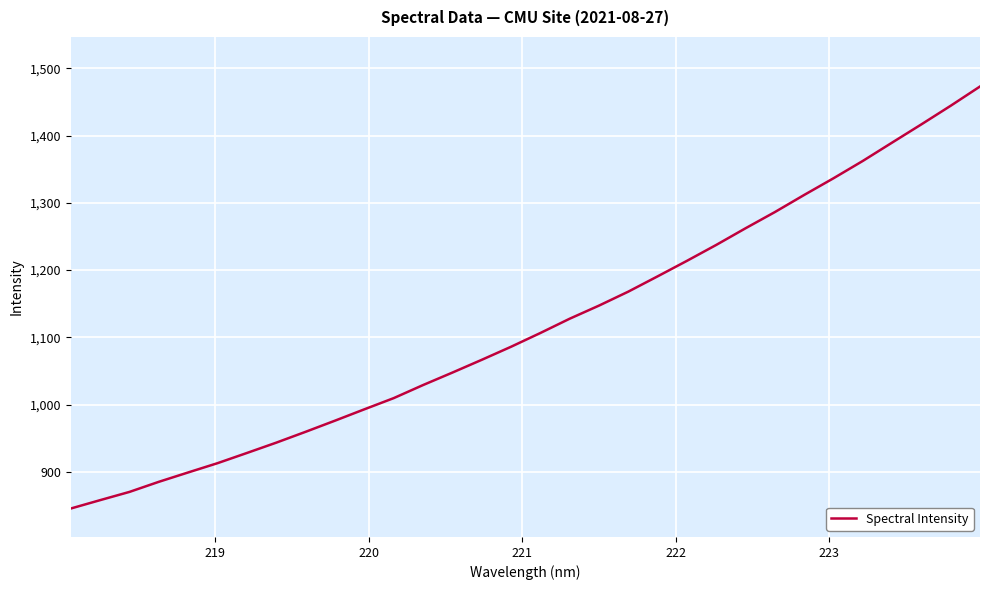

What is the difference between the maximum and minimum values?

627.3